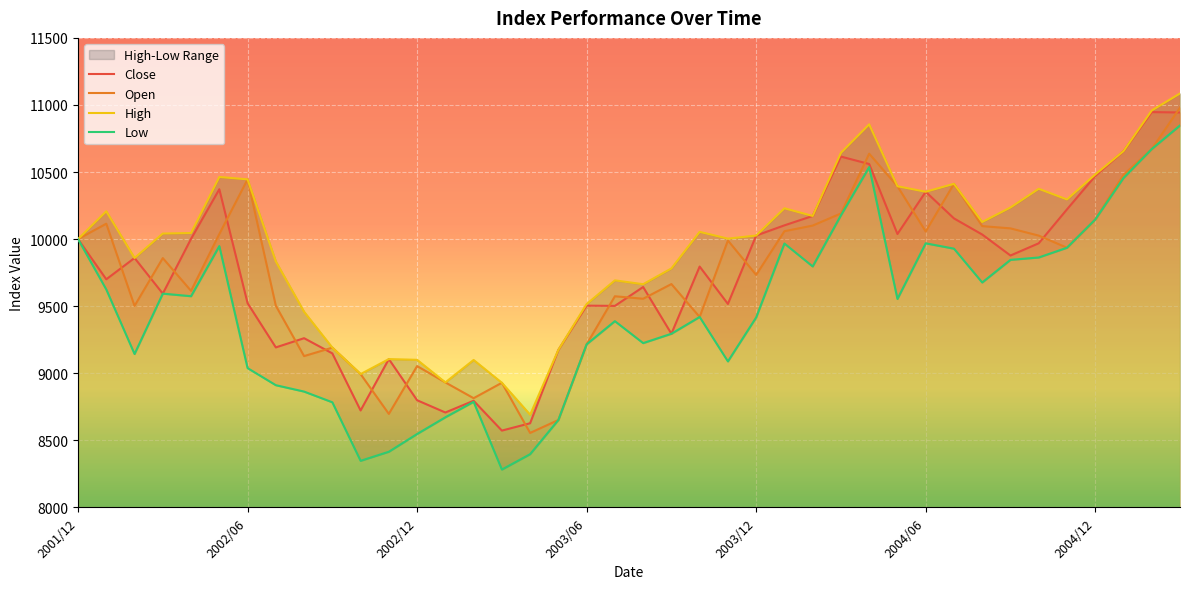

What is the label of the 21st point from the left?

2003/08